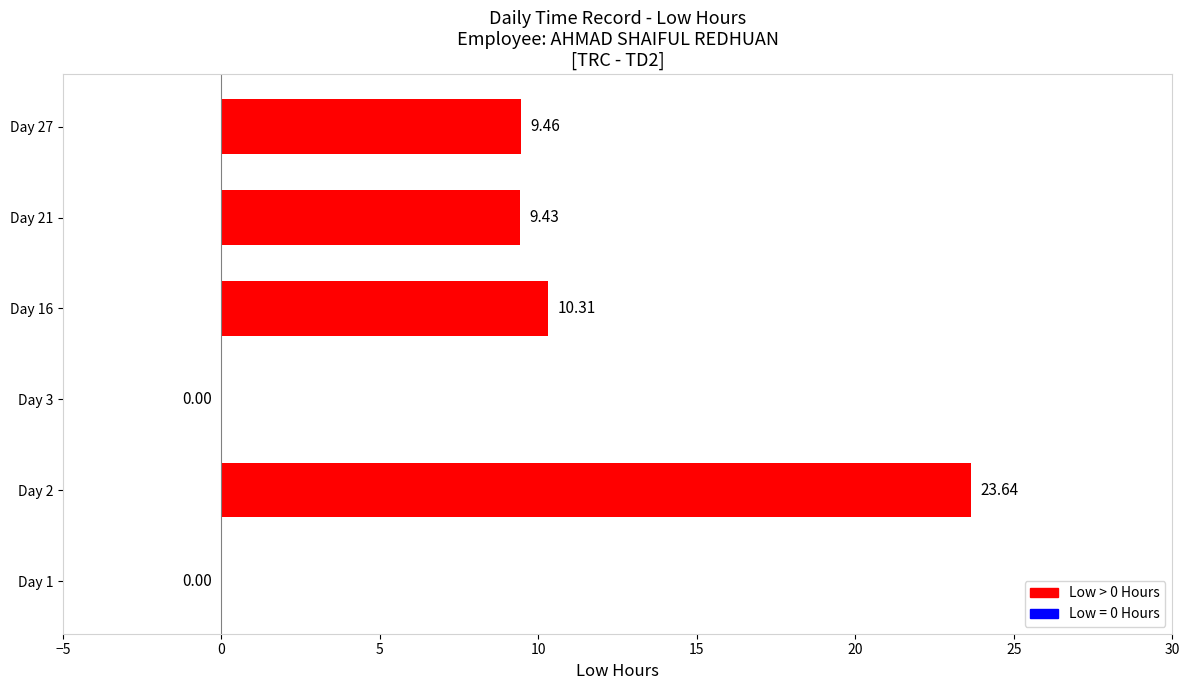

How many distinct data groups are displayed?

1